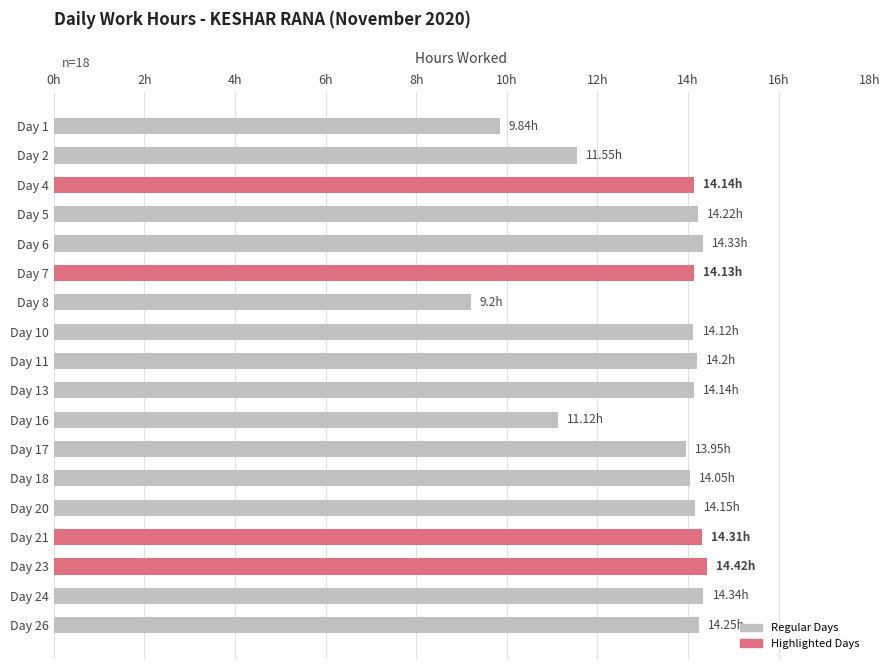

Does the chart contain any negative values?

No